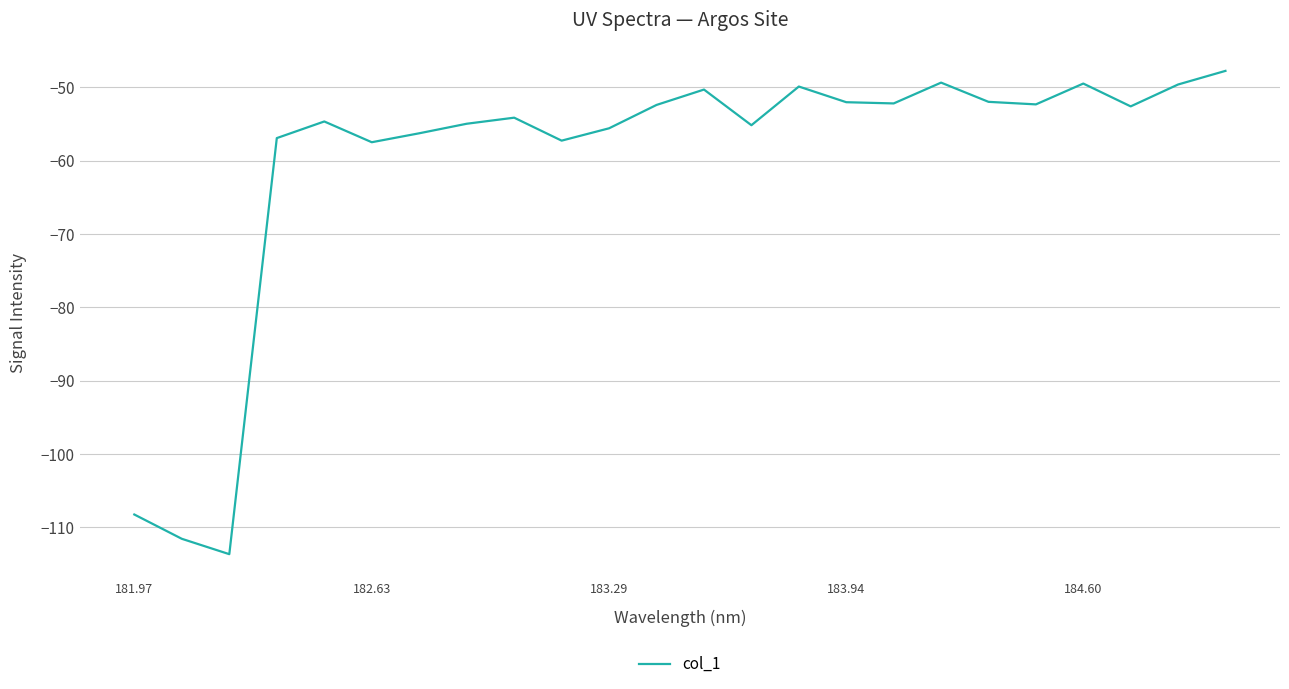

What is the minimum value shown in the chart?

-113.7